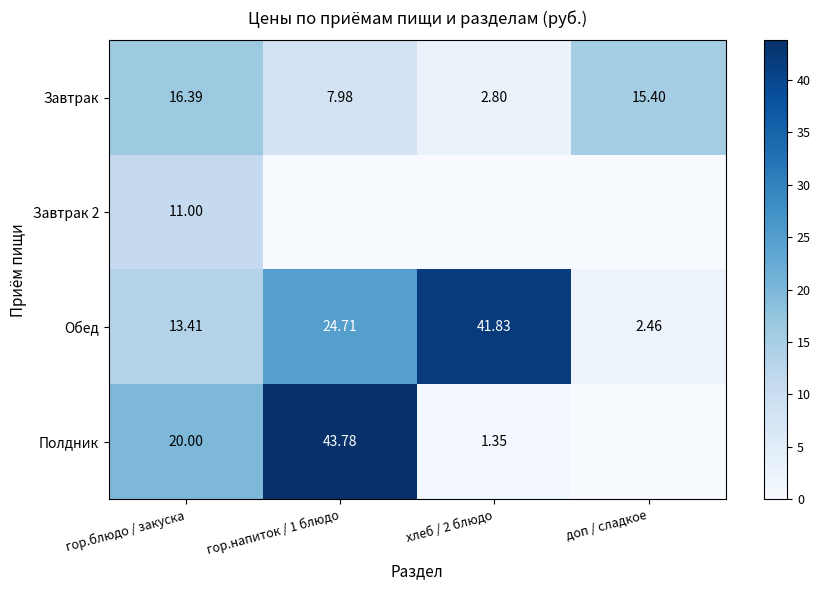

At how many categories does at least one series exceed 30?

2